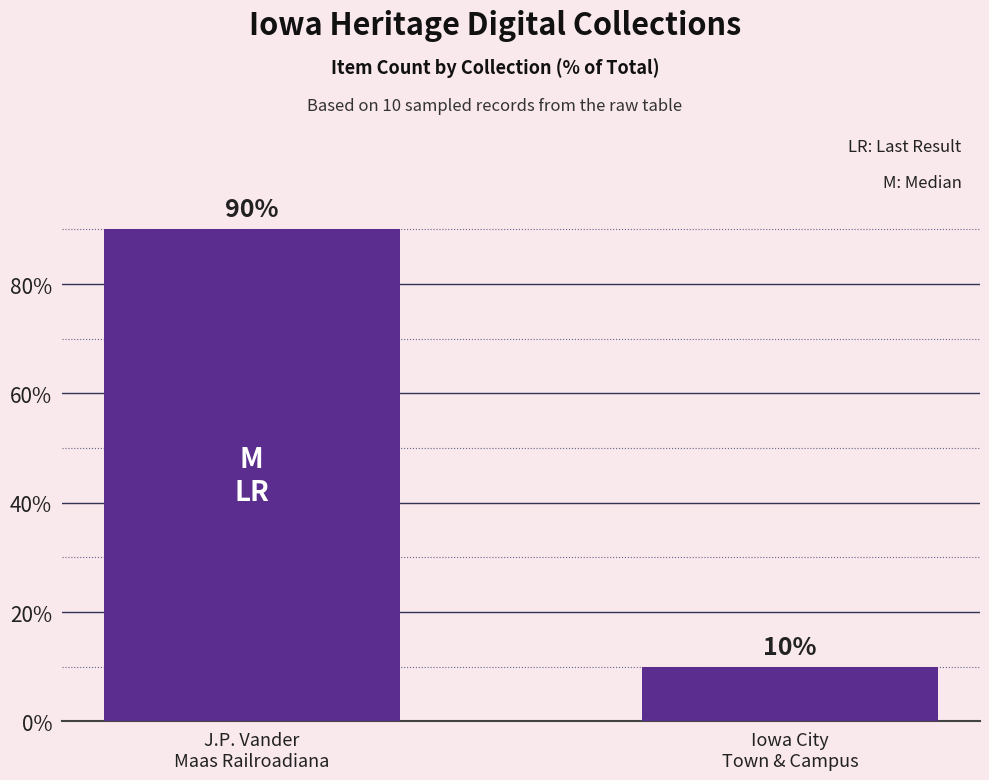

Does the chart contain any negative values?

No